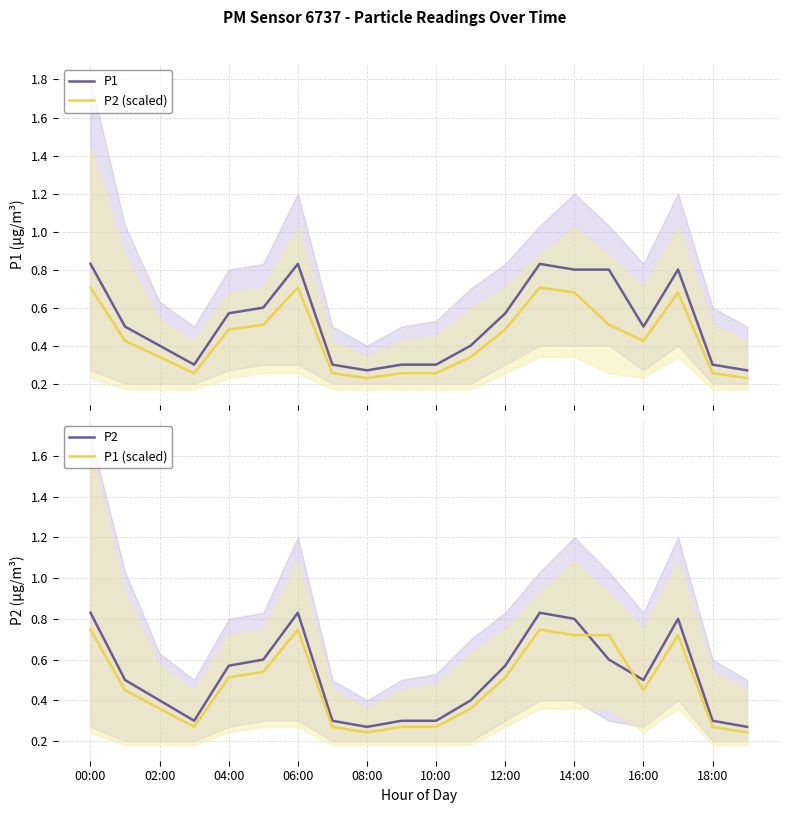

What is the smallest value displayed?

0.2